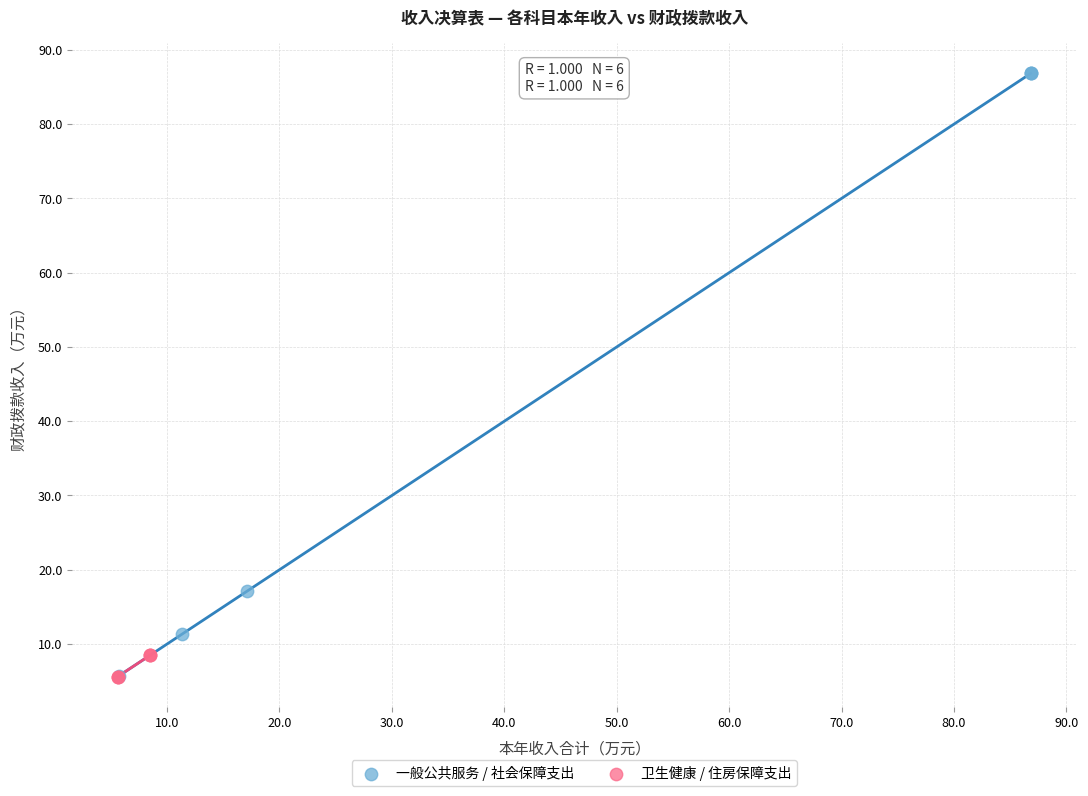

Which series reaches the maximum Y coordinate?

一般公共服务 / 社会保障支出